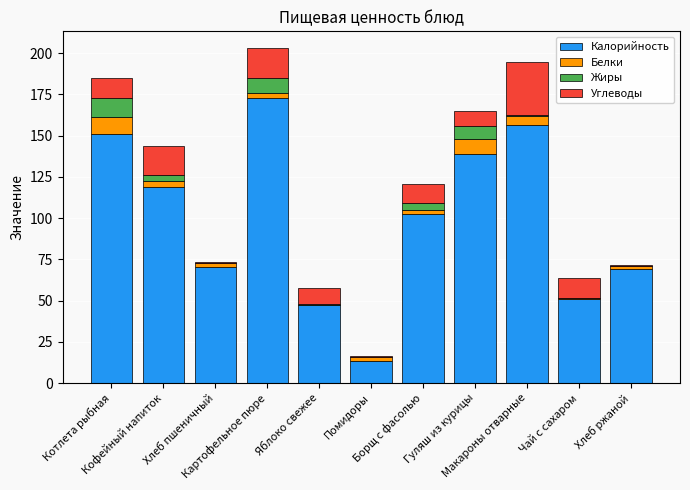

What is the maximum value for Калорийность?

173.0